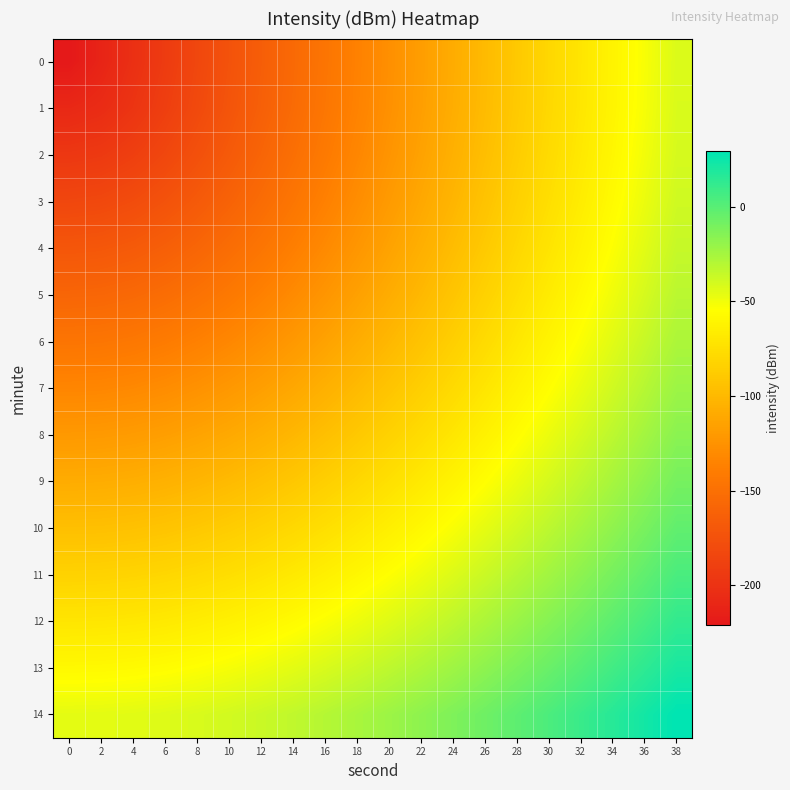

Which category has the highest value across all series?

38